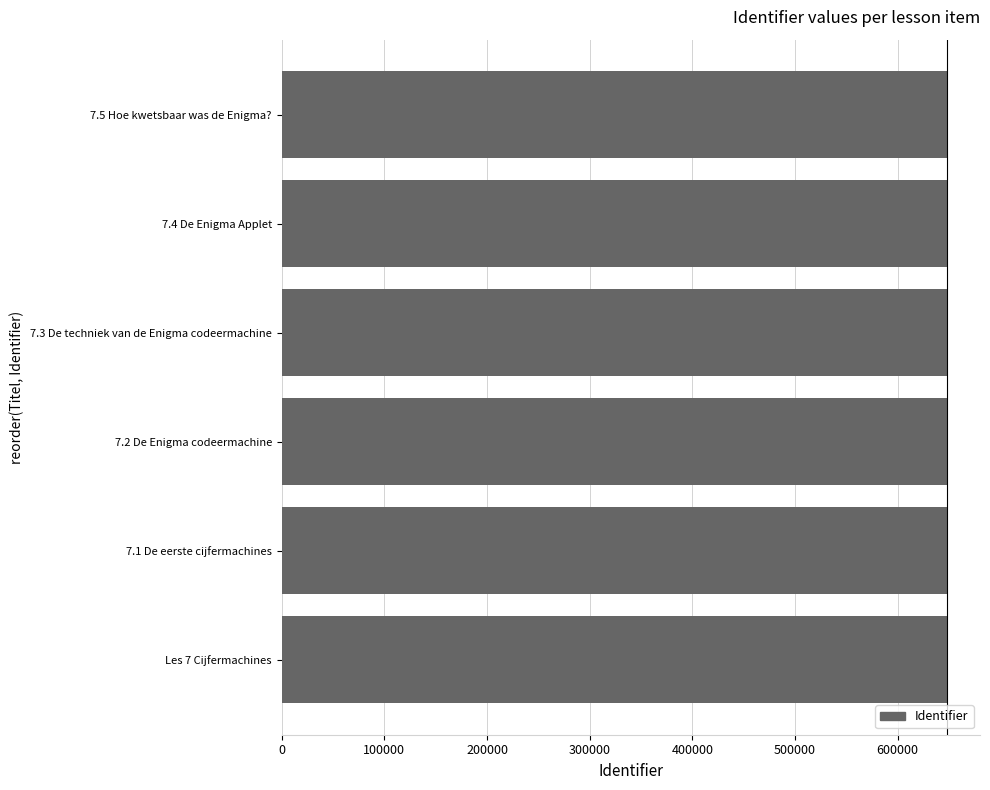

Are the bars grouped side by side (vs. stacked)?

No